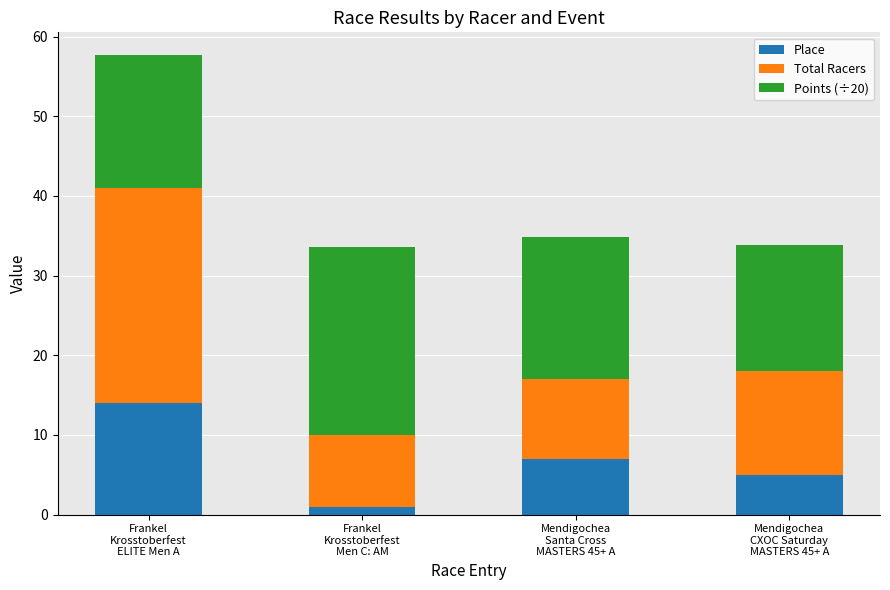

List the labels in order of Place value, largest first.

Frankel
Krosstoberfest
ELITE Men A, Mendigochea
Santa Cross
MASTERS 45+ A, Mendigochea
CXOC Saturday
MASTERS 45+ A, Frankel
Krosstoberfest
Men C: AM